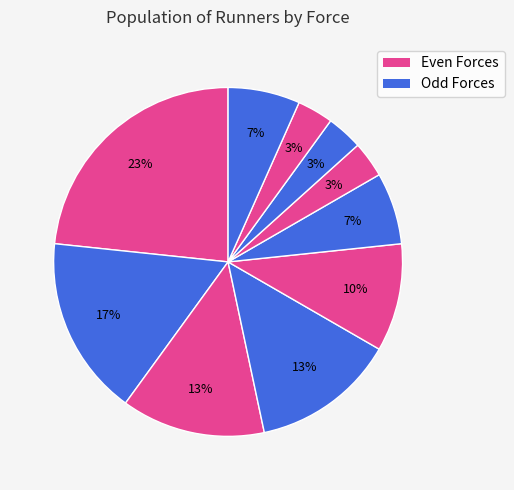

Is there any slice that represents more than half of the pie?

No